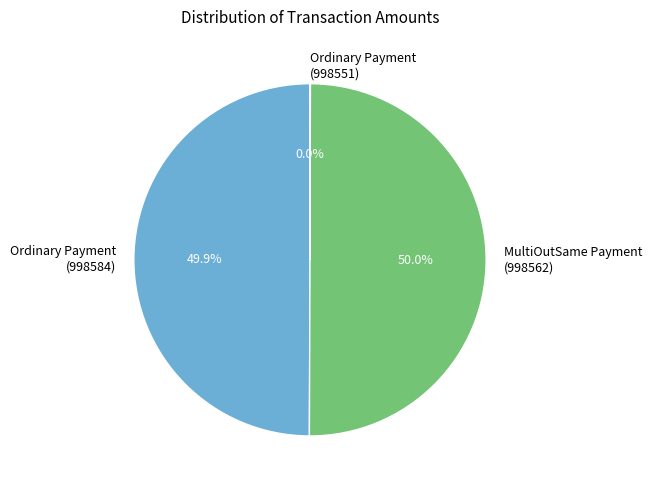

What is the total percentage of MultiOutSame Payment (998562) and Ordinary Payment (998584)?

100.0%